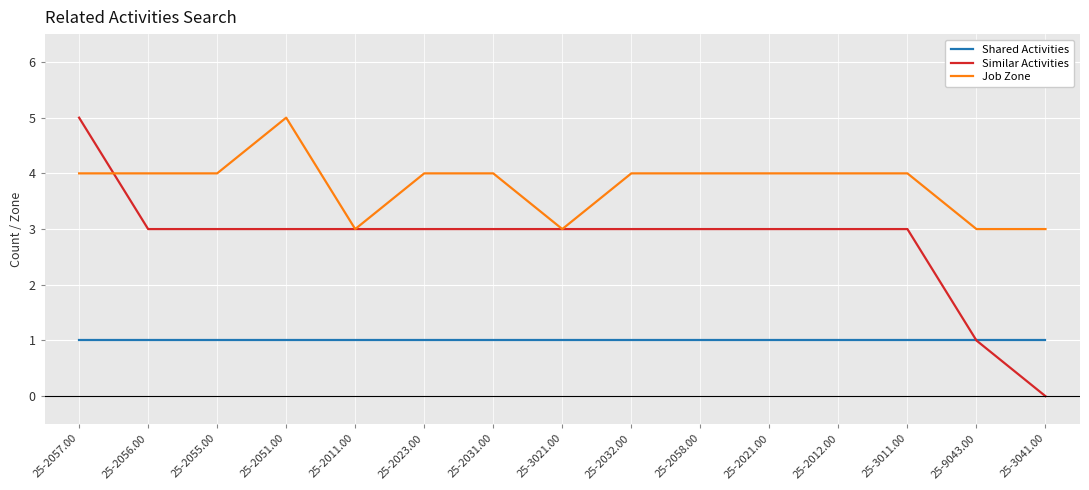

Which series has the largest range (max minus min)?

Similar Activities